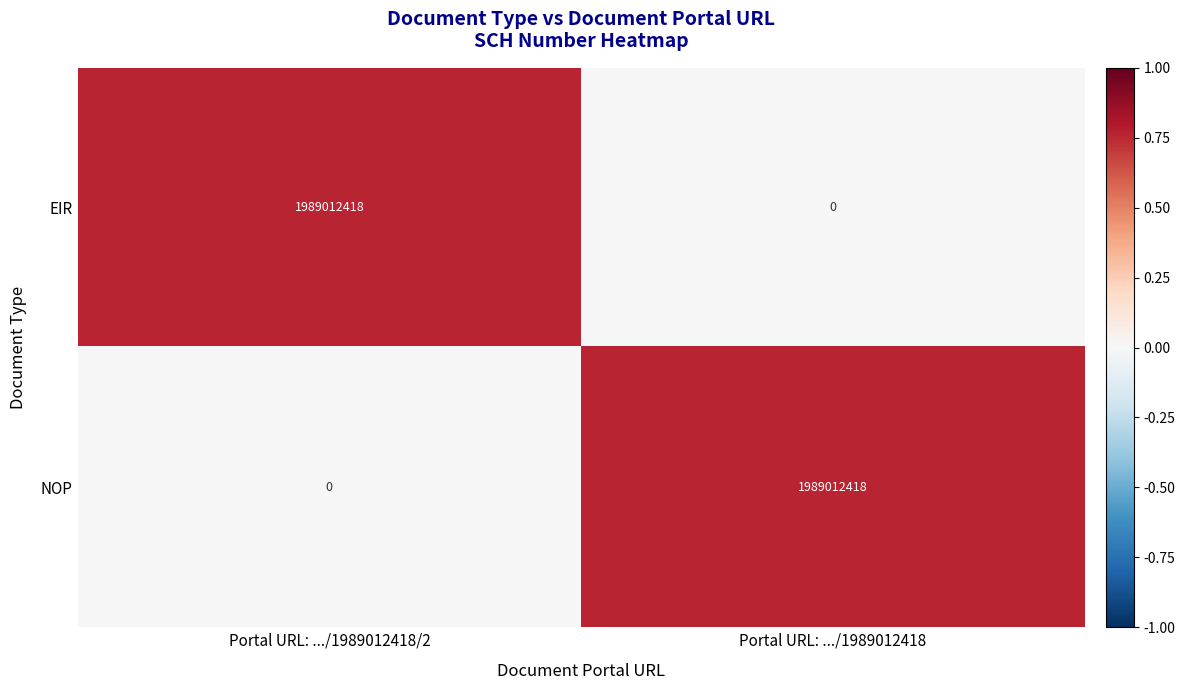

What is the total value across all series at Portal URL: .../1989012418?

1989012418